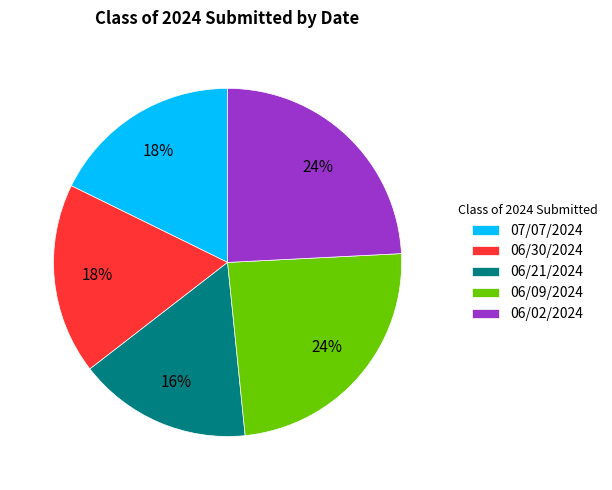

How many slices are in this pie chart?

5